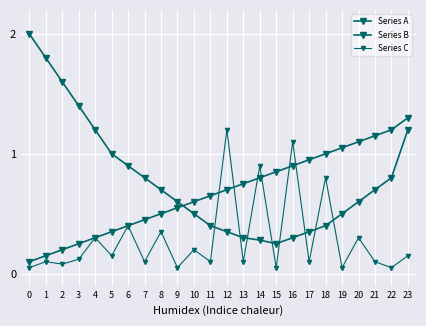

True or false: Series A has a value of 0.9 at 1.

False